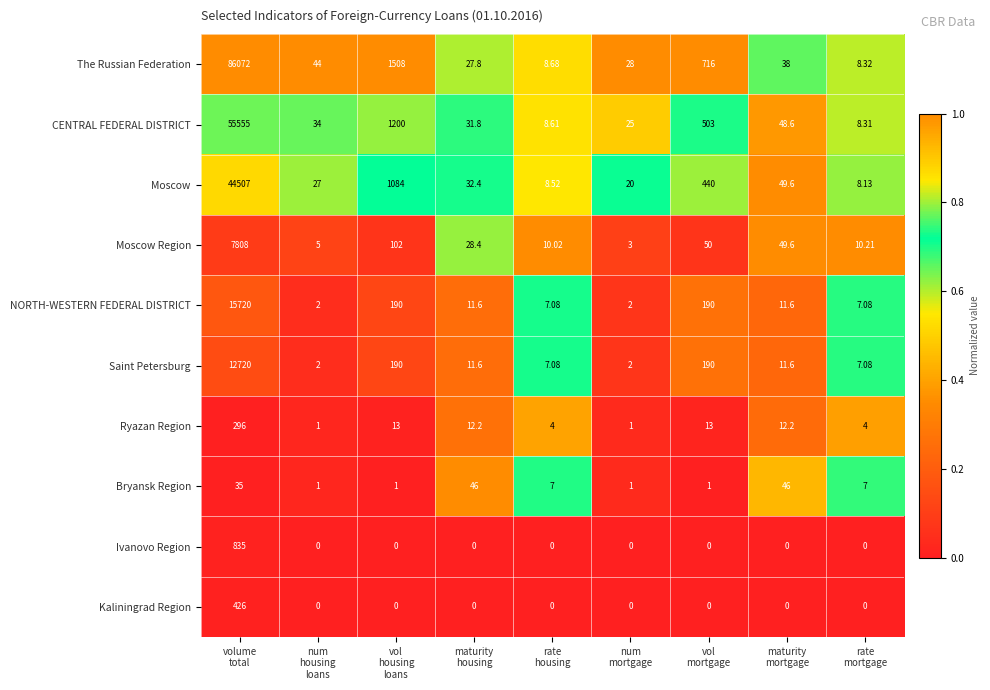

What is the total value across all series at rate
housing?

61.0